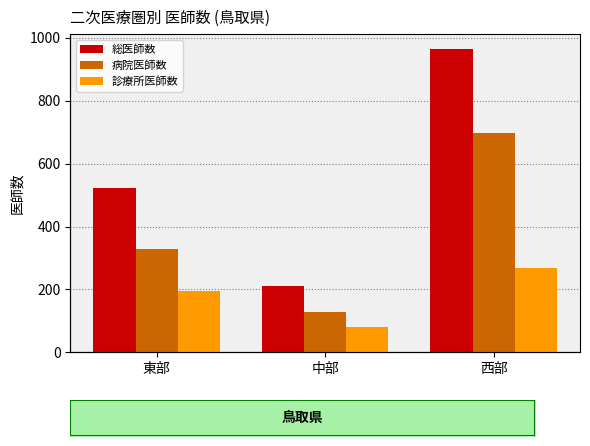

Which category has the highest value in the 診療所医師数 series?

西部